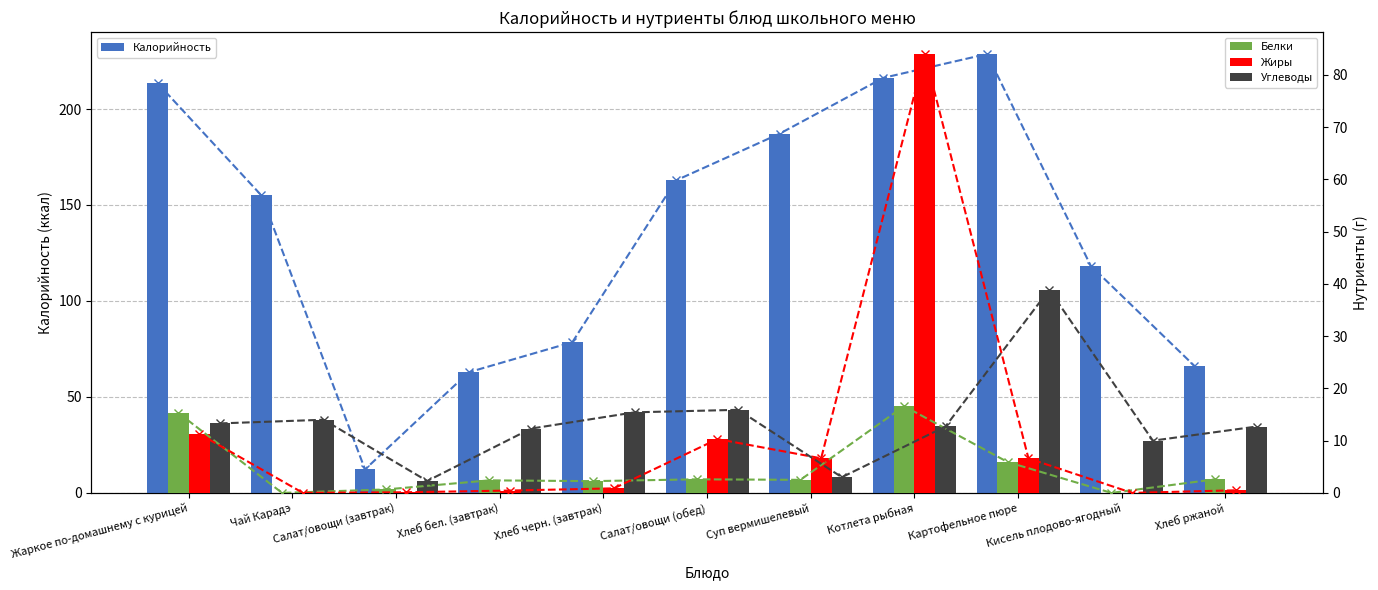

The Калорийность series shows 216.2 at Котлета рыбная. True or false?

True